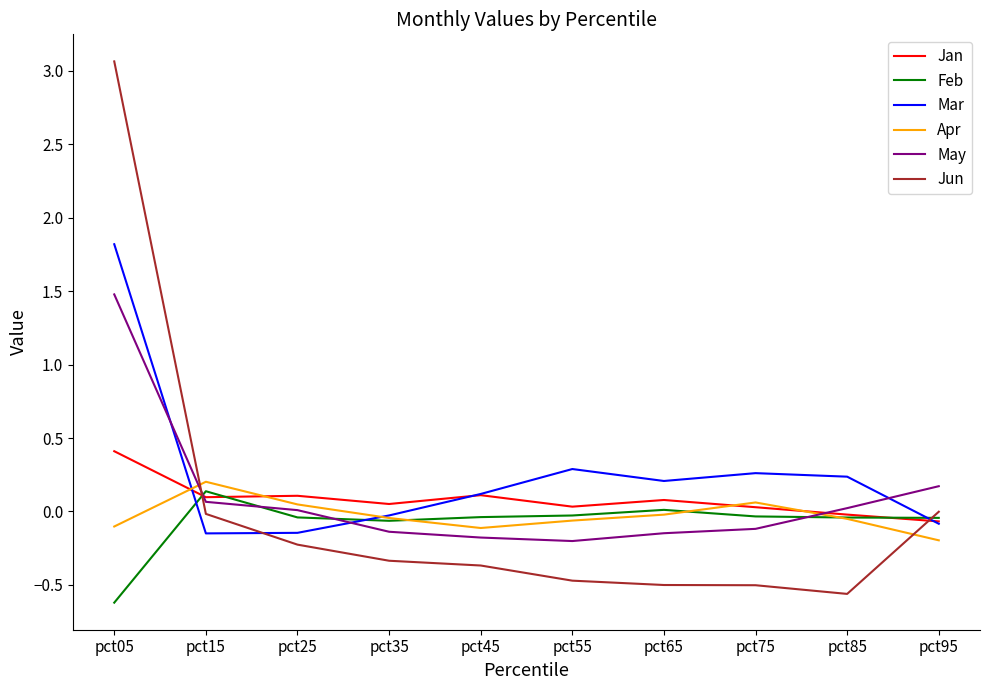

The value of Feb at pct45 is -0.0. True or false?

True